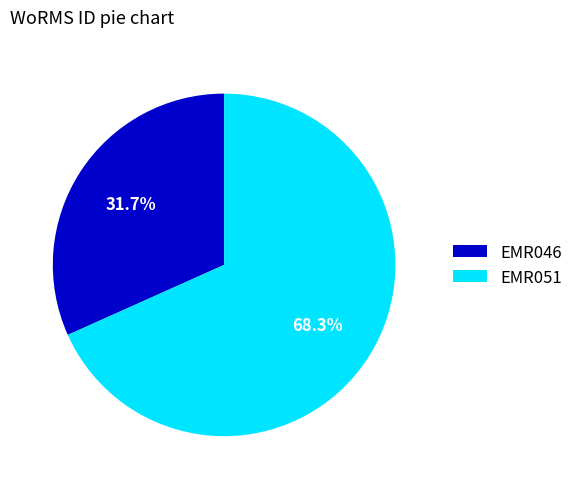

To the nearest percent, what is the combined percentage of EMR046 and EMR051?

100%